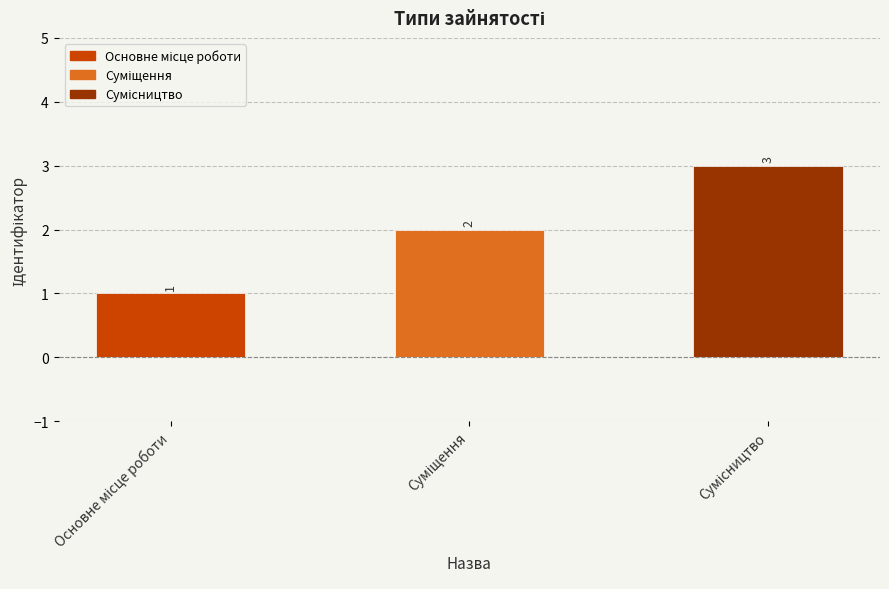

What is the difference between the second highest and minimum values?

1